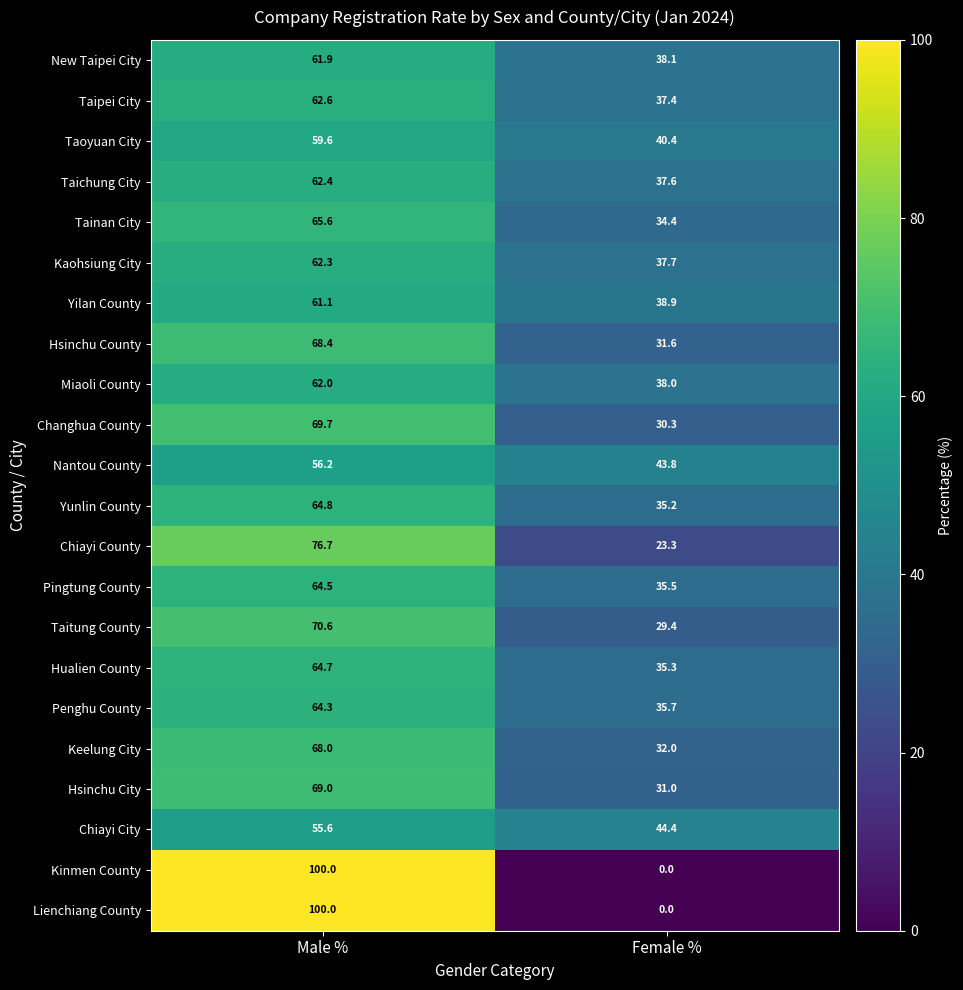

What is the sum of the Hsinchu County values at Male % and Female %?

100.0